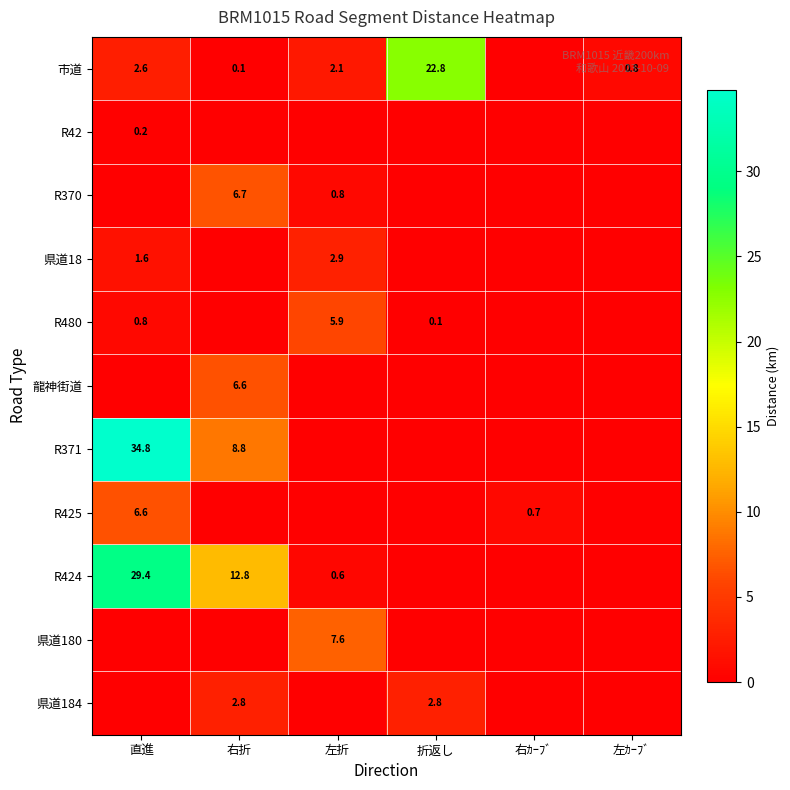

What is the difference between the 市道 values at 左折 and 折返し?

20.7